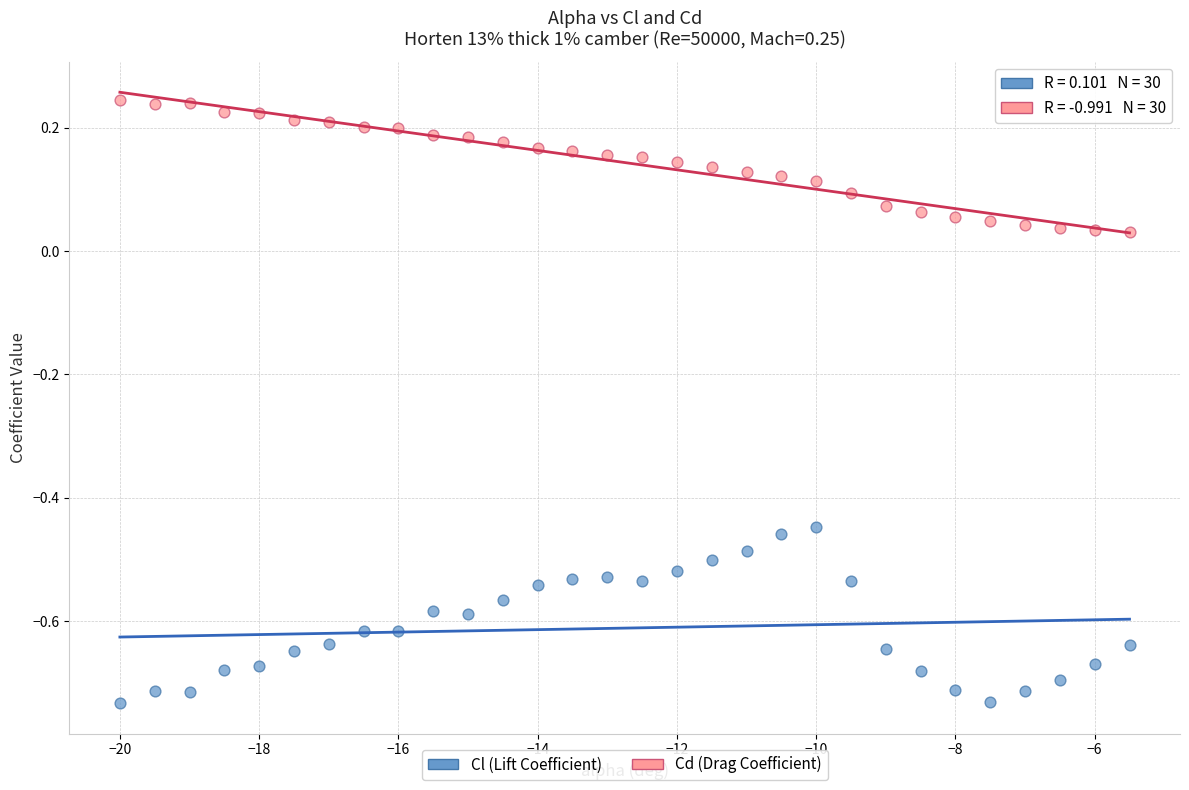

Across all data points, what is the range of X values (max minus min)?

14.5